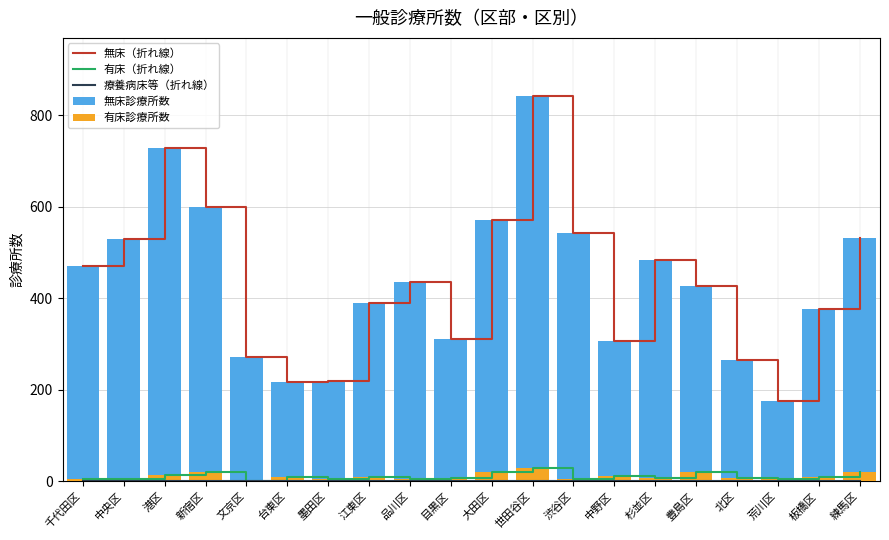

What is the label of the 3rd bar from the left?

港区